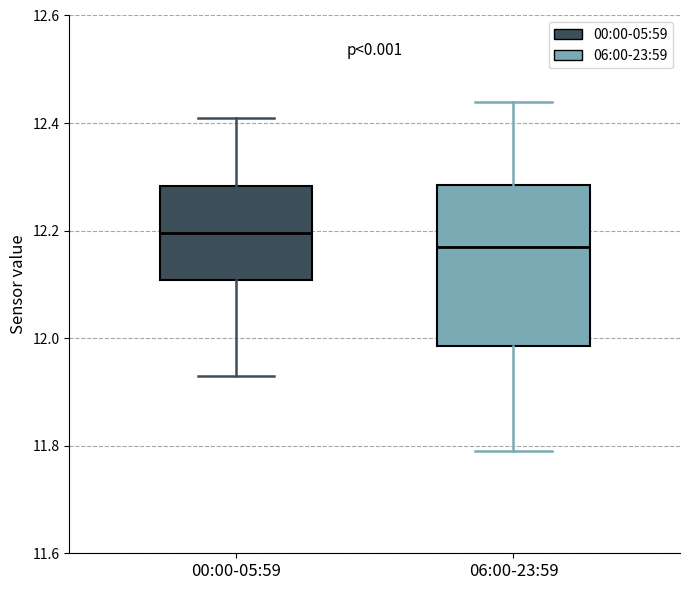

Which box has the lowest median line?

06:00-23:59